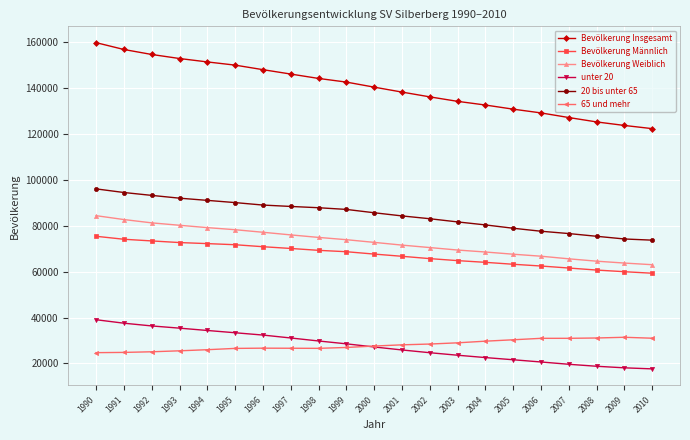

True or false: Bevölkerung Weiblich and Bevölkerung Insgesamt intersect in this chart.

False